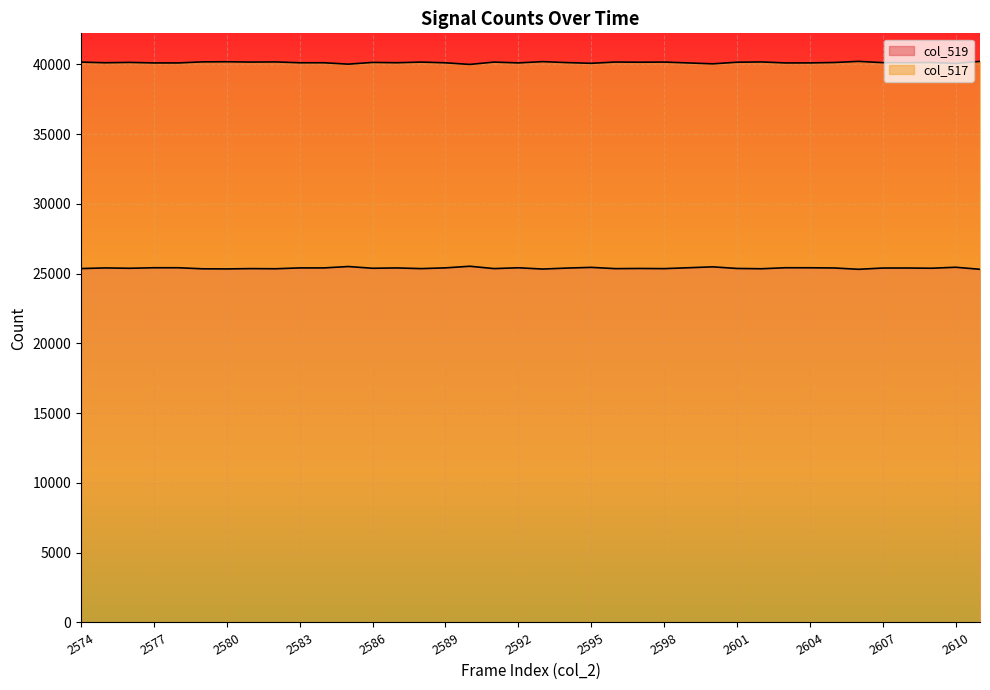

Does the chart display data point markers on the line(s)?

No